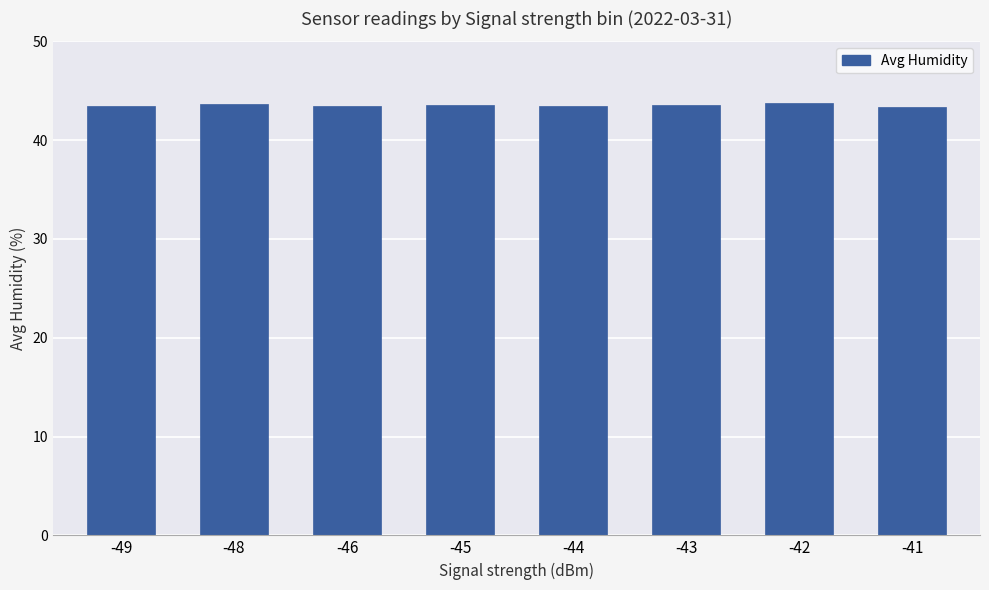

Is it true that the value at -41 is 43.4?

True